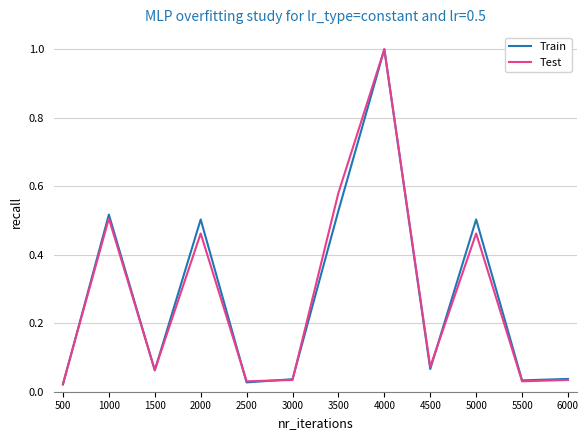

Is the value of Train at 6000 greater than the value of Test at 1000?

No